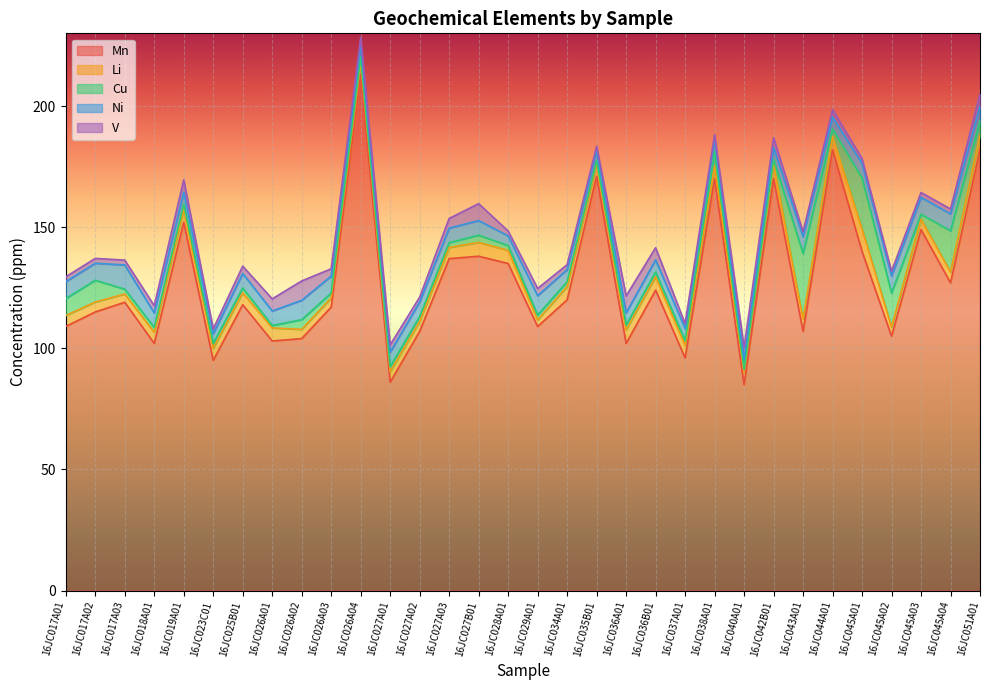

The value of Ni at 16JC017A02 is 7.0. True or false?

True